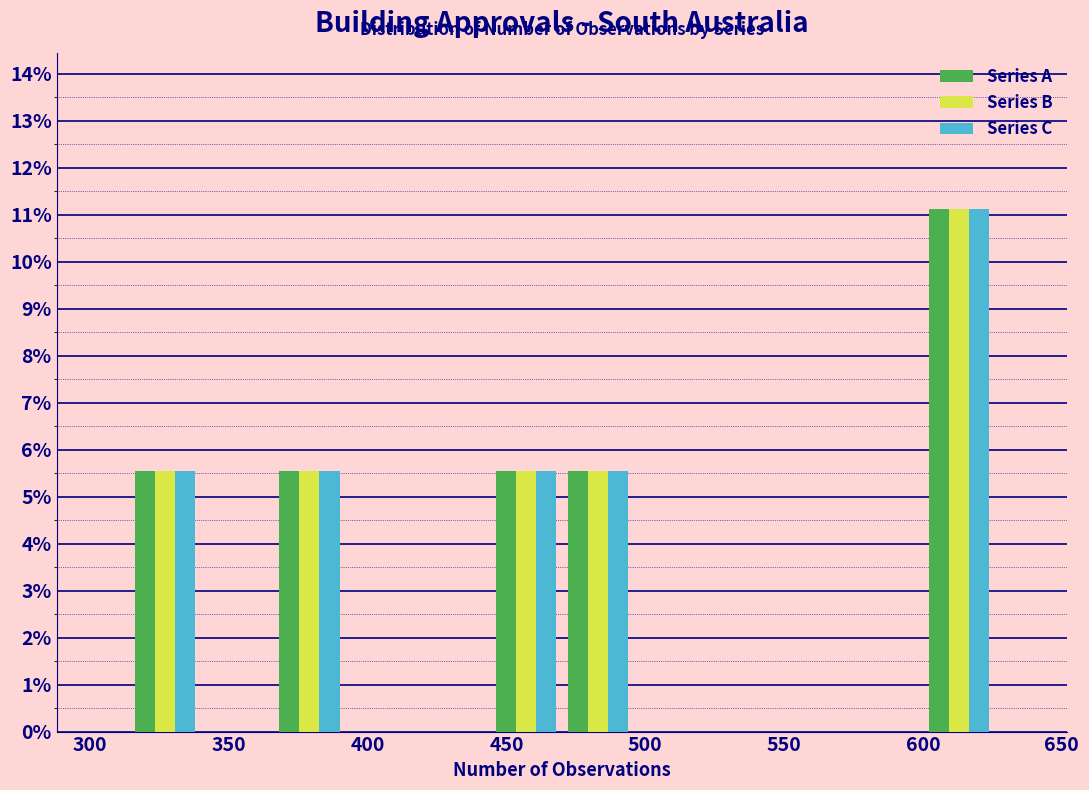

In the Series A series, which range on the x-axis has the tallest bar?

600 to 626